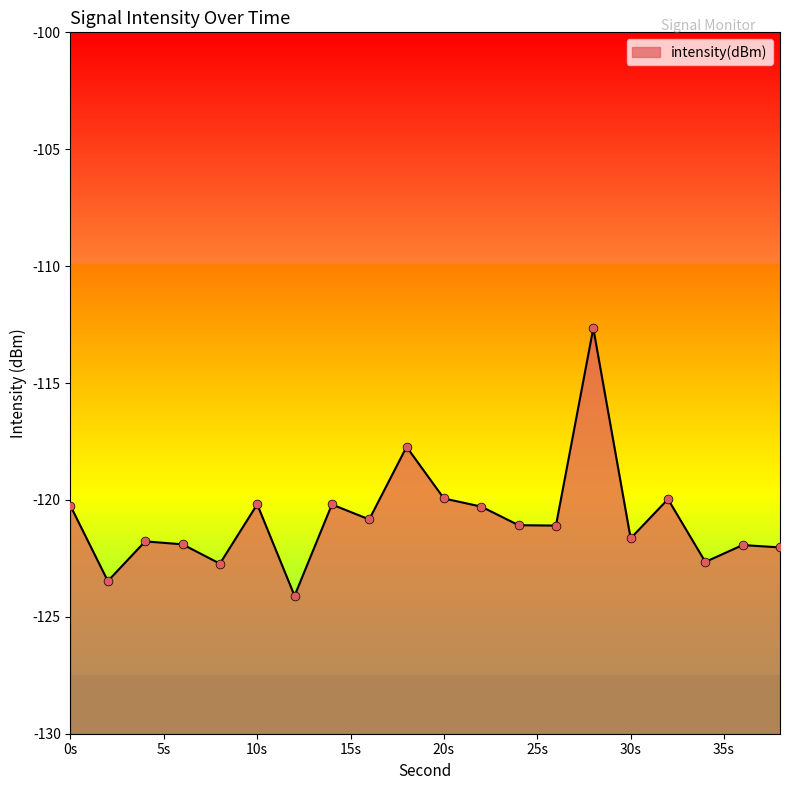

Which has a higher value, 12 or 22?

22